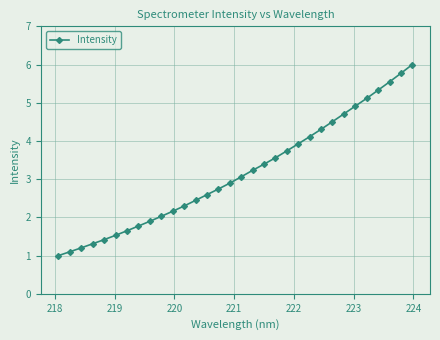

How many data points does each series have?

32